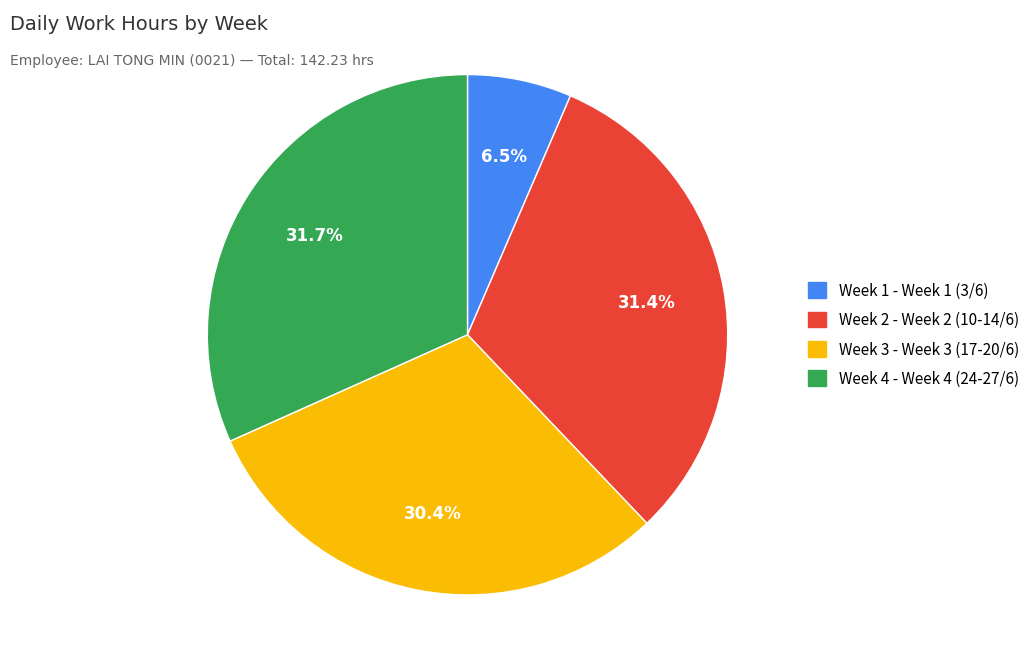

Is there any slice that represents more than half of the pie?

No